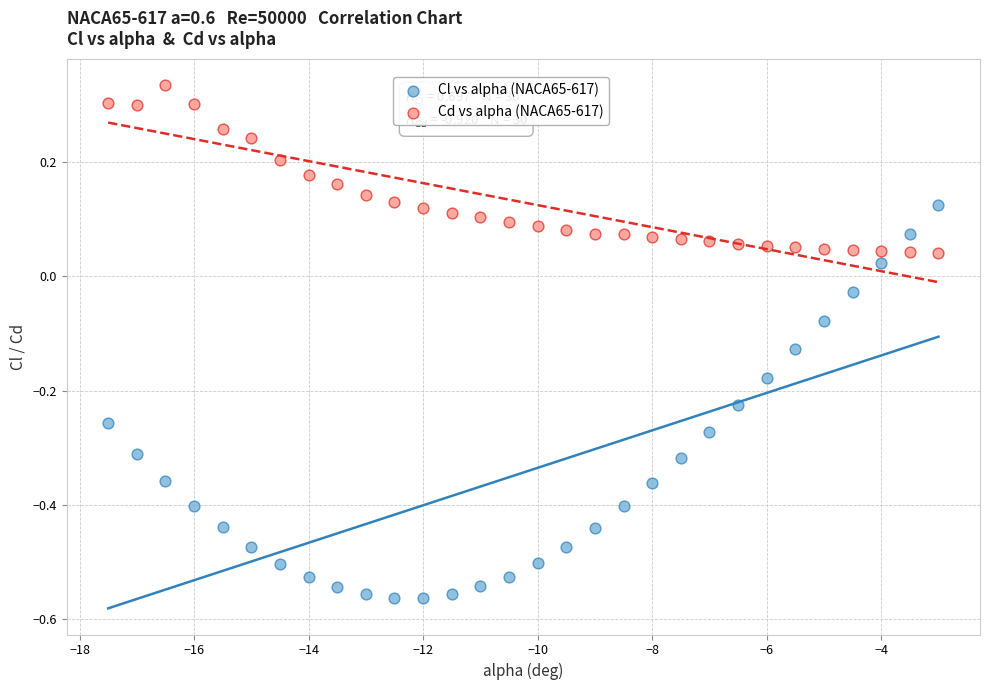

Across all data points, what is the range of X values (max minus min)?

14.5